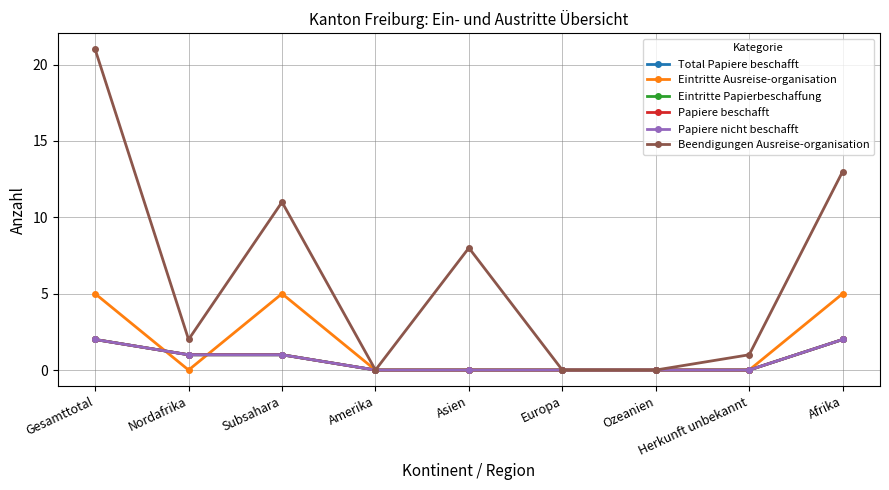

Does the chart have visible grid lines?

Yes